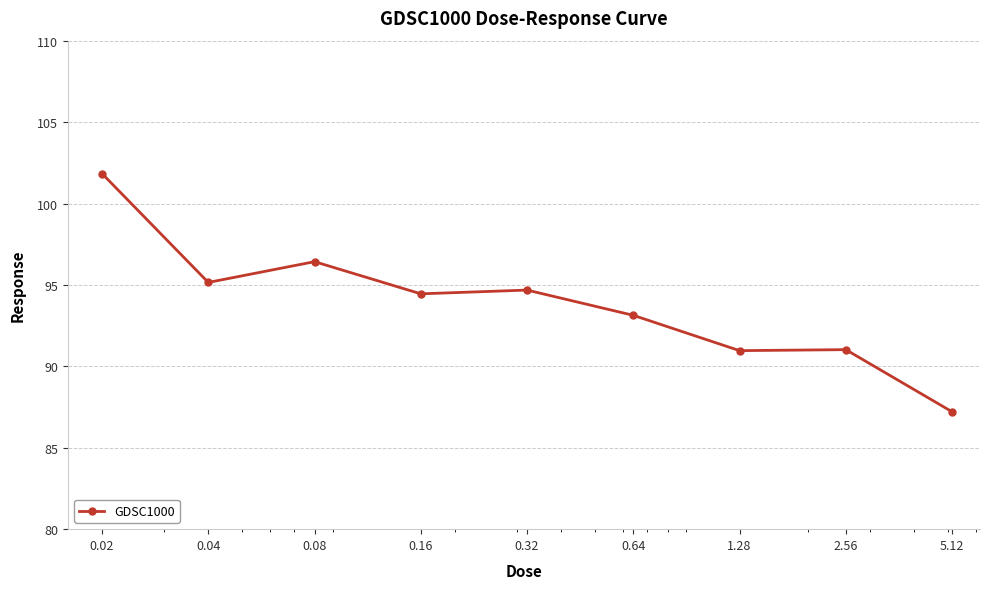

What is the value of the 4th point from the left?

94.5